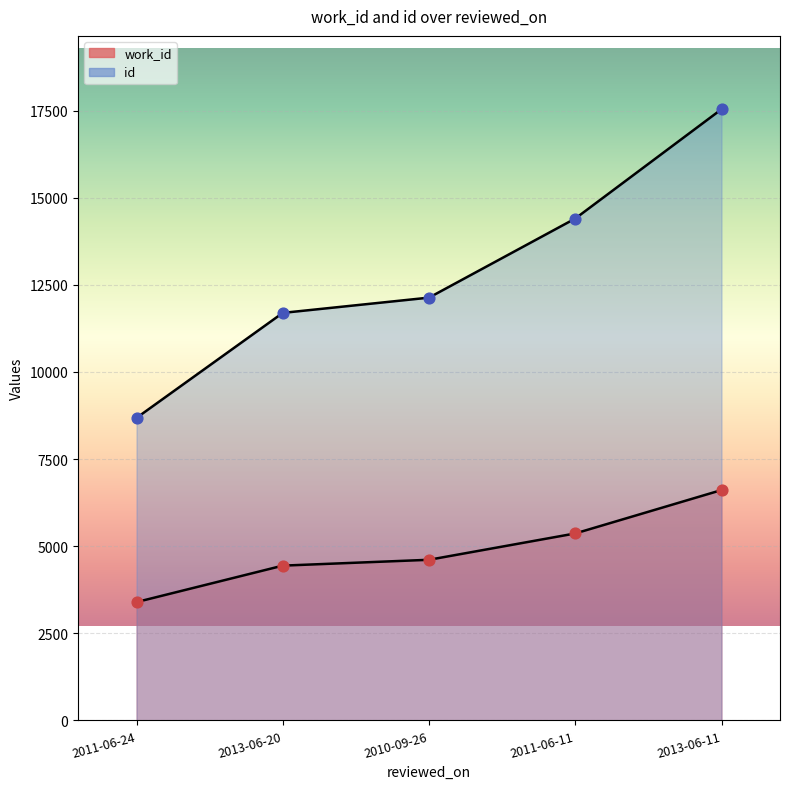

Which series contains the highest Y value?

id